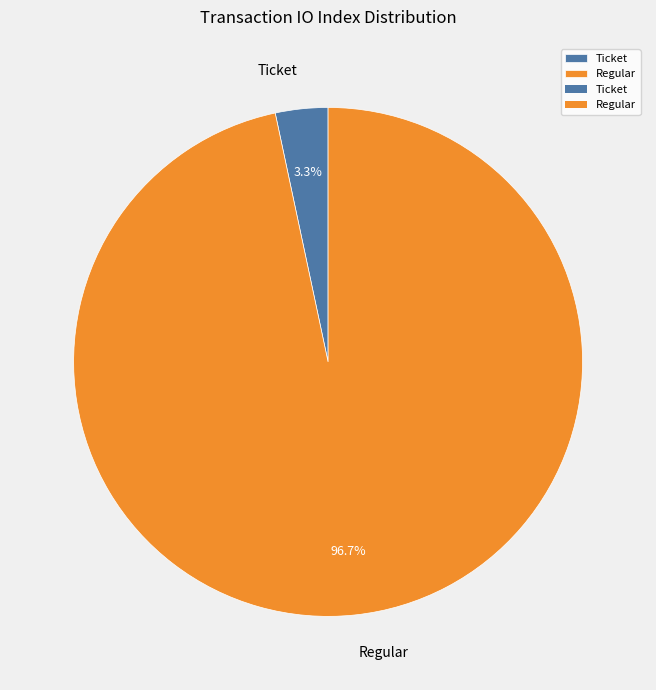

What is the total percentage of Regular and Ticket?

100.0%